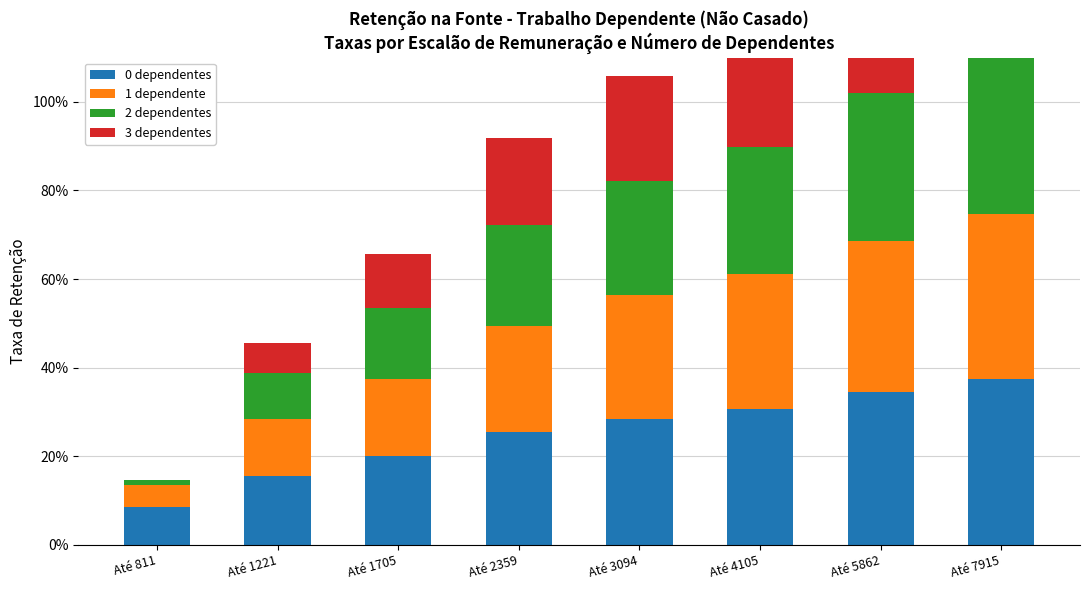

The value of 1 dependente at Até 1705 is 0.2. True or false?

True